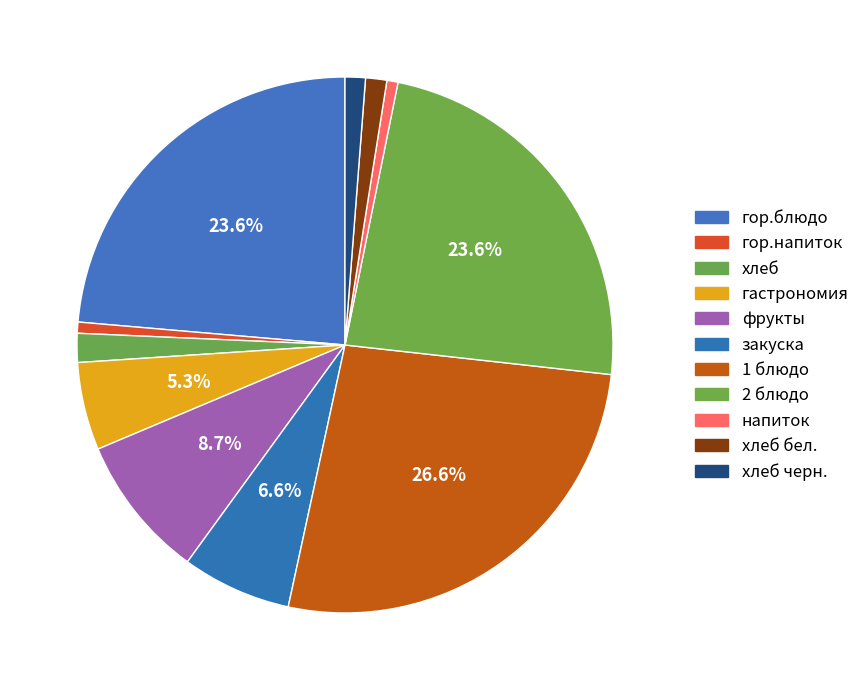

To the nearest percent, what percentage of the pie is 1 блюдо?

27%